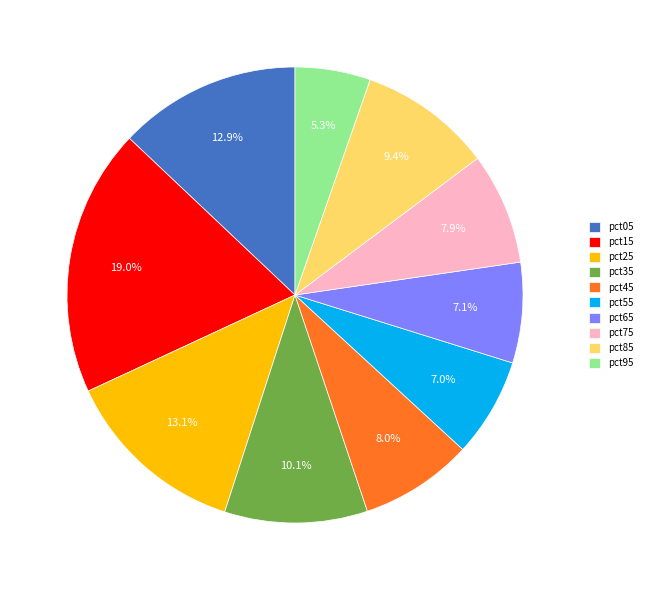

The pct85 slice represents 9% of the pie. True or false?

True